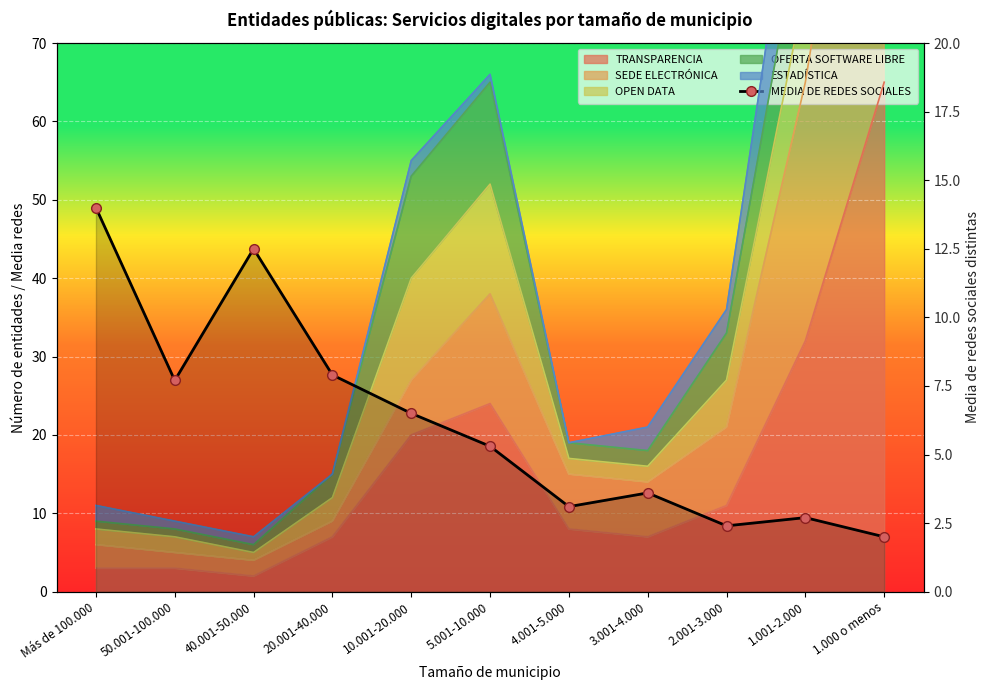

Reading left to right, extract all data points from this chart.

Más de 100.000=14.0	50.001-100.000=7.7	40.001-50.000=12.5	20.001-40.000=7.9	10.001-20.000=6.5	5.001-10.000=5.3	4.001-5.000=3.1	3.001-4.000=3.6	2.001-3.000=2.4	1.001-2.000=2.7	1.000 o menos=2.0